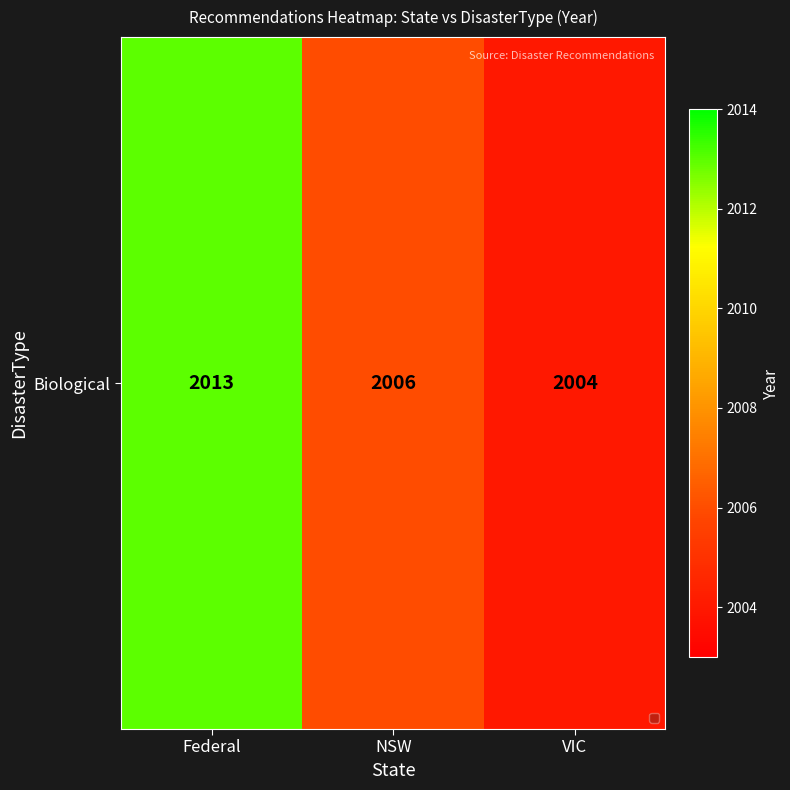

Between Federal and VIC, which is larger?

Federal